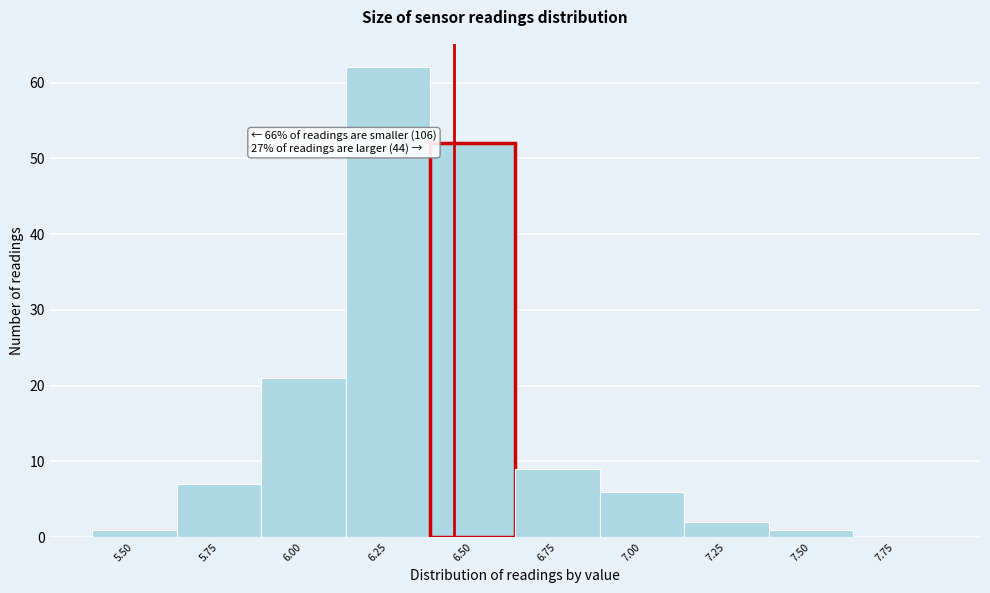

Reading right to left, extract all data points from this chart.

7.75=0	7.50=1	7.25=2	7.00=6	6.75=9	6.50=52	6.25=62	6.00=21	5.75=7	5.50=1